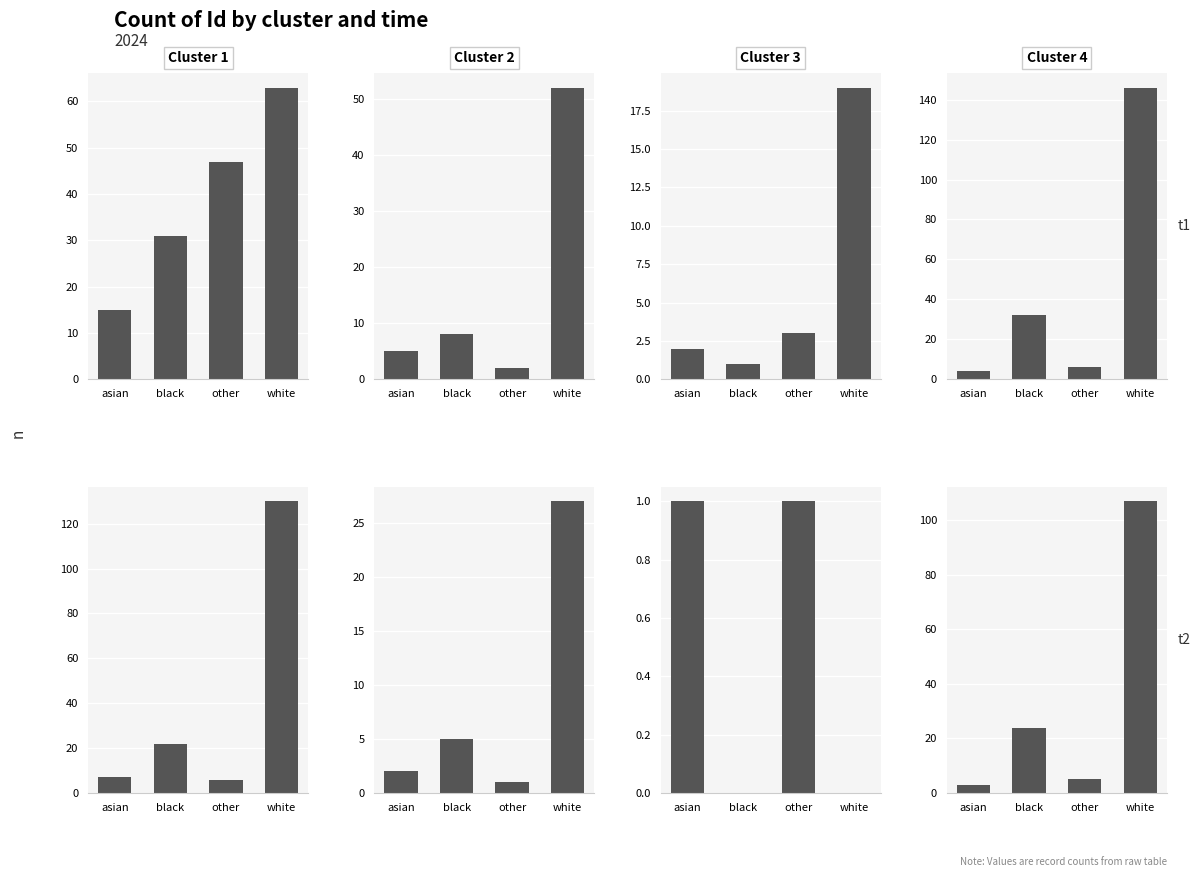

How many series are shown in this chart?

4